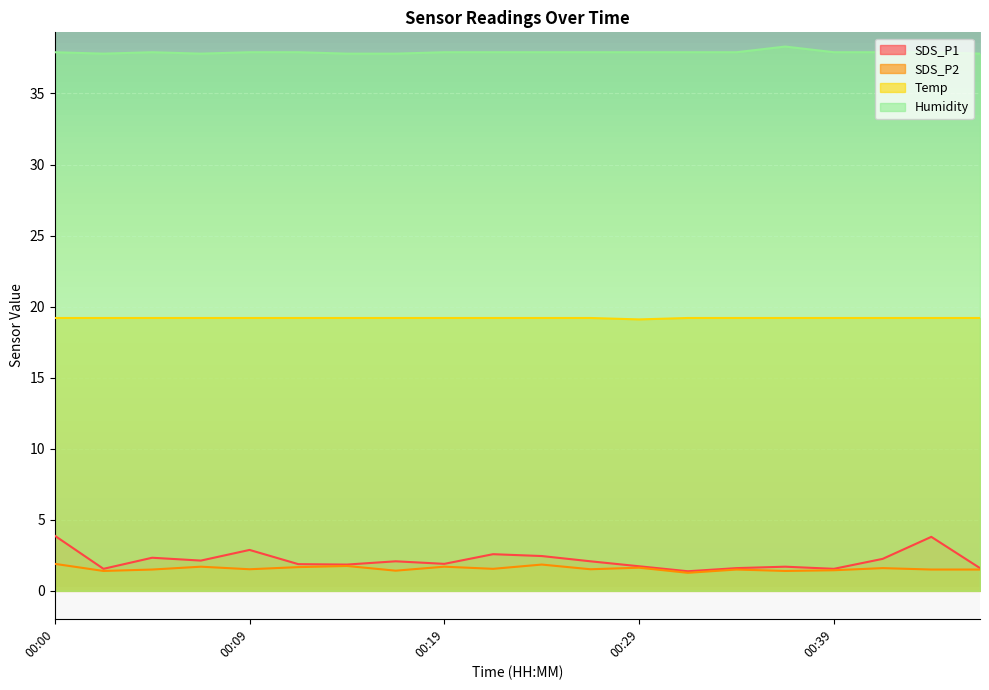

What is the value of the SDS_P1 point at the 20th from the left?

1.6